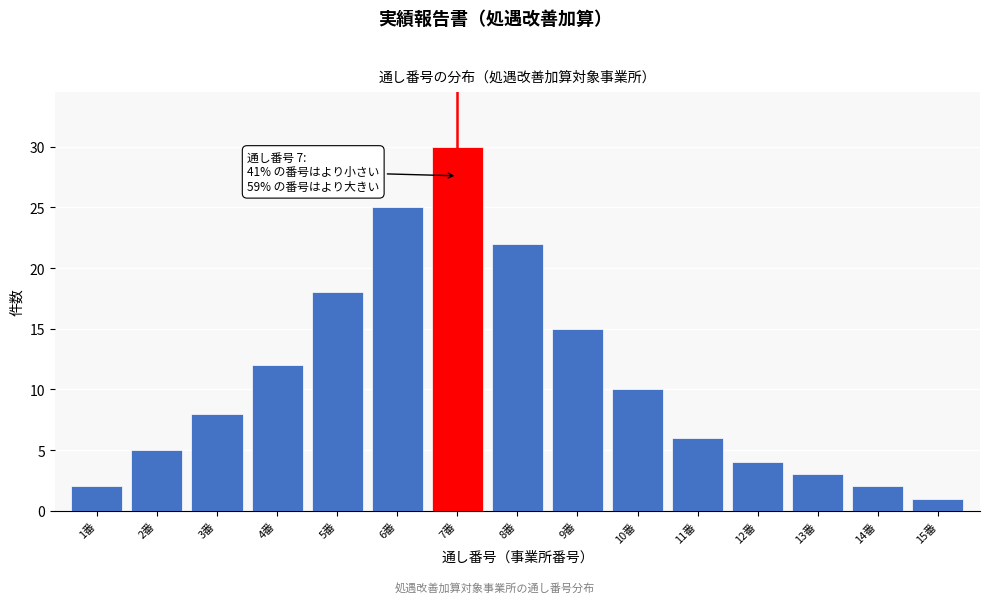

Reading right to left, extract all data points from this chart.

15番=1	14番=2	13番=3	12番=4	11番=6	10番=10	9番=15	8番=22	7番=30	6番=25	5番=18	4番=12	3番=8	2番=5	1番=2